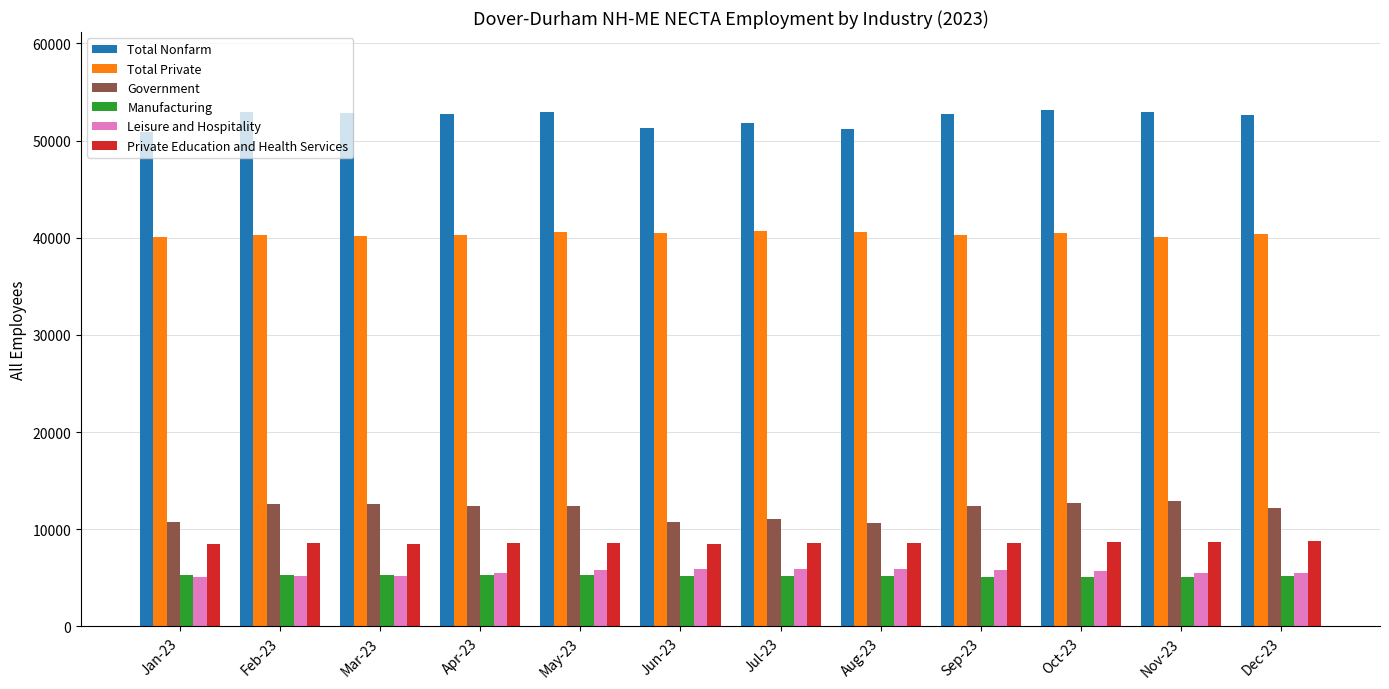

What is the spread (max minus min) of values at Dec-23?

47400